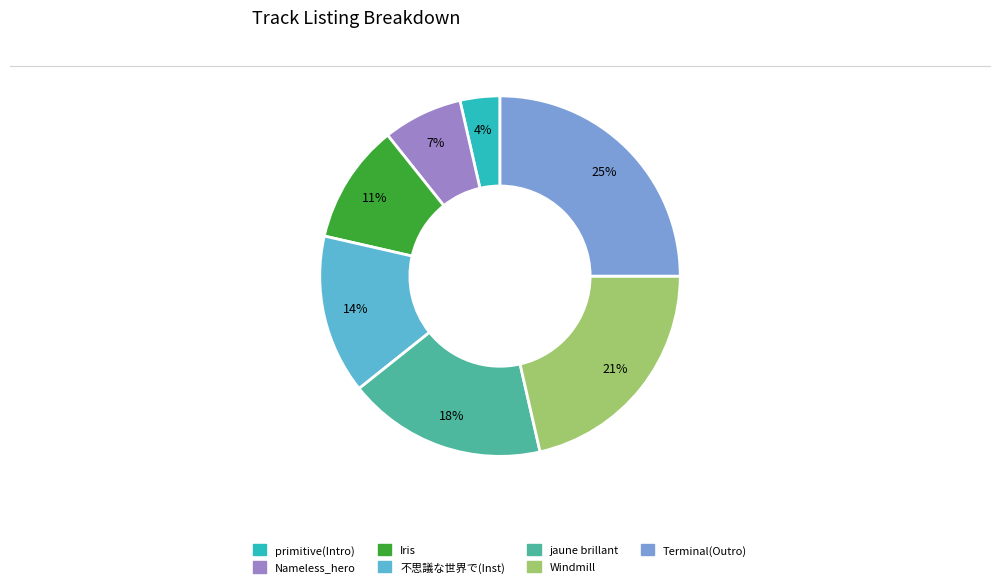

Is the sum of Terminal(Outro) and Nameless_hero greater than half?

No